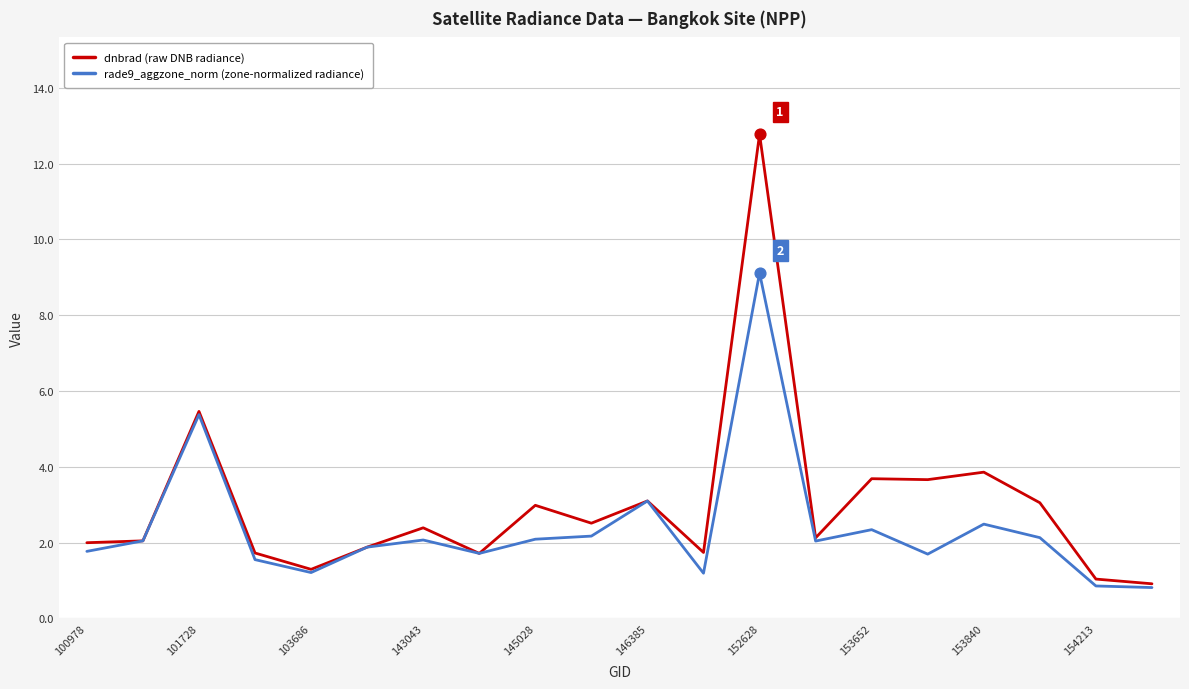

Which series has the largest total across all categories?

dnbrad (raw DNB radiance)